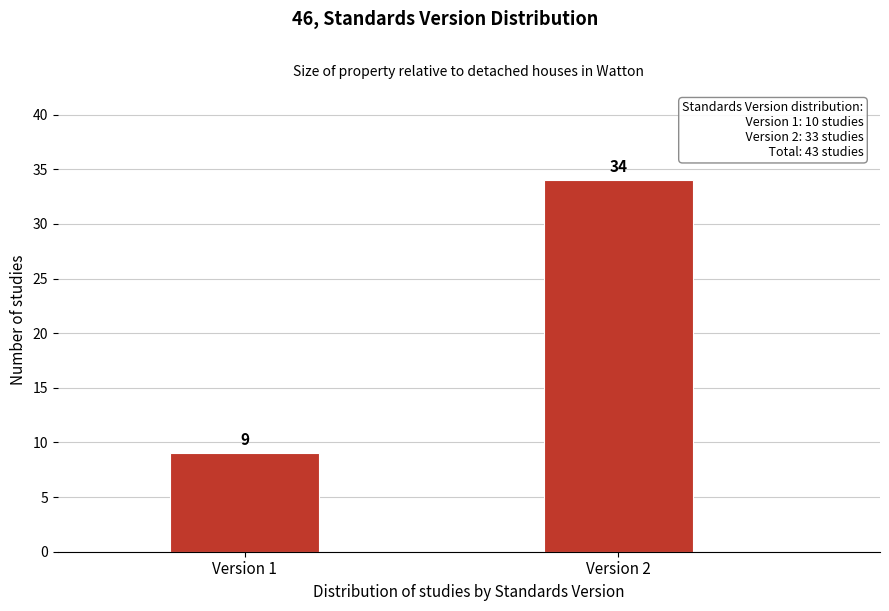

Reading right to left, list all the values displayed in this chart.

Version 2=34	Version 1=9